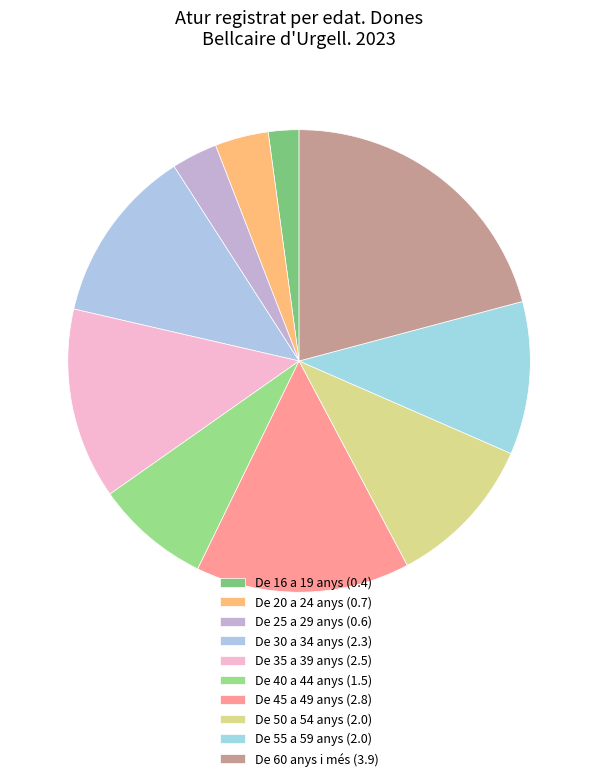

What is the largest slice in the pie chart?

De 60 anys i més